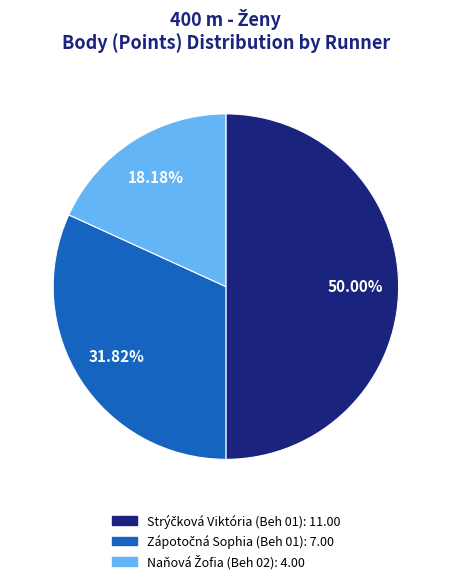

Count the number of slices in the pie.

3